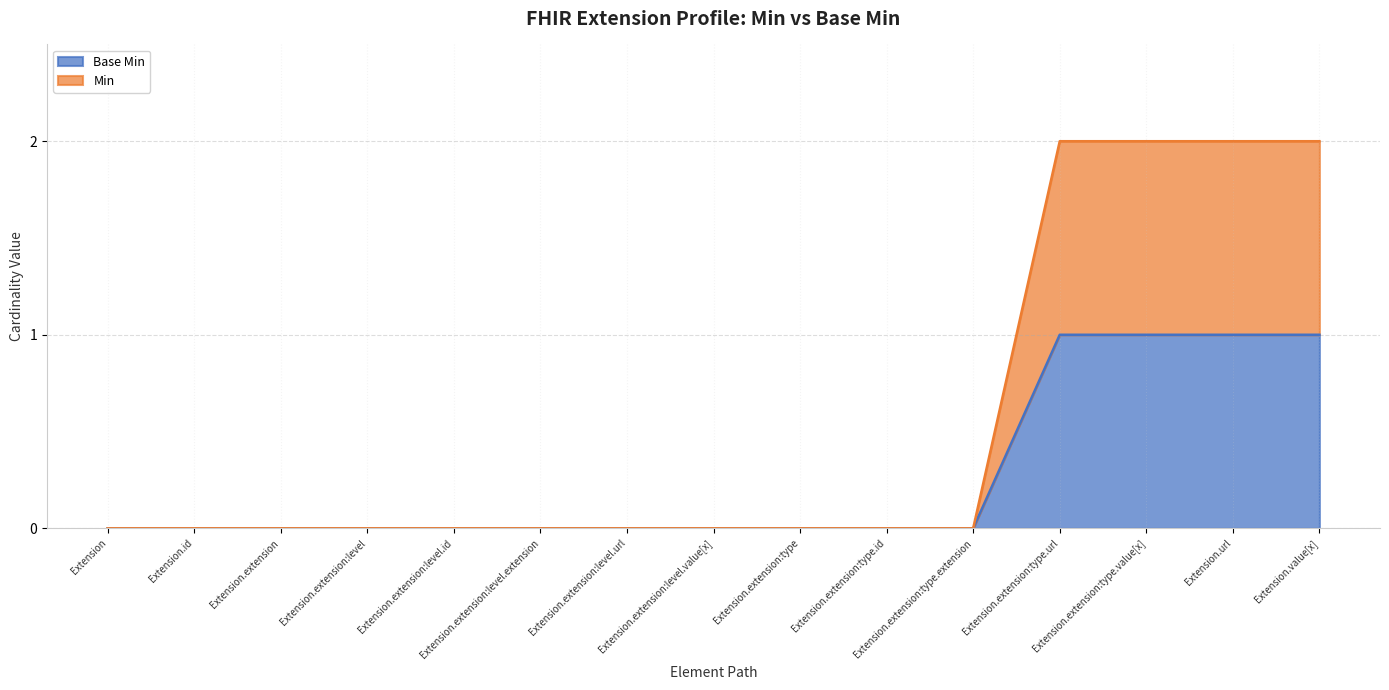

What position from the left is Extension.extension:level.value[x]?

8